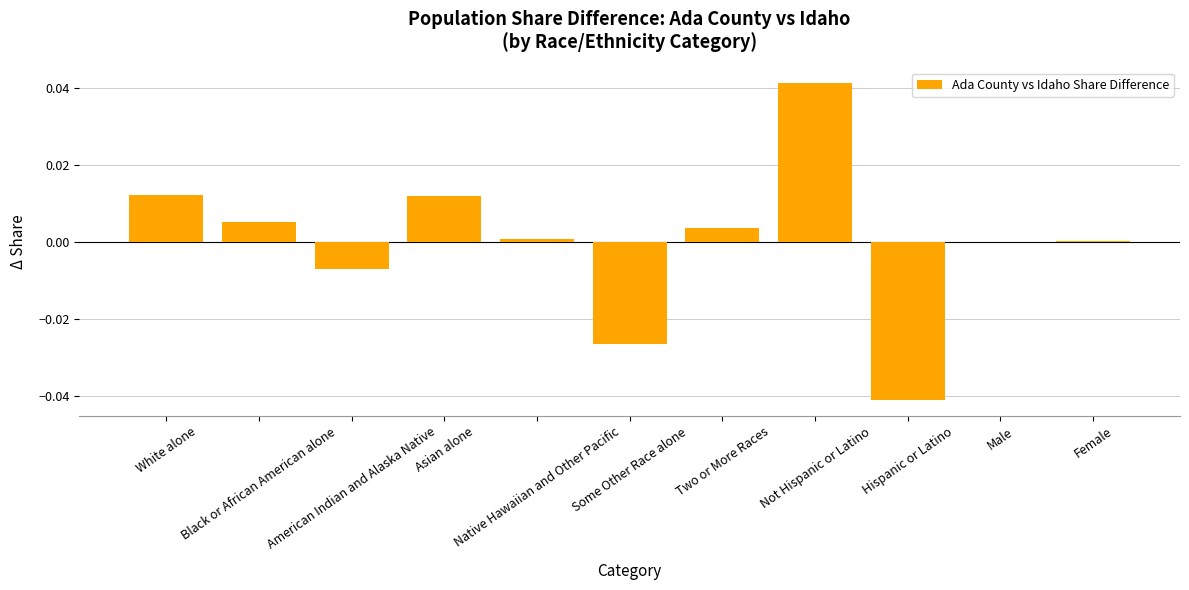

At which label does the data first exceed 0?

White alone